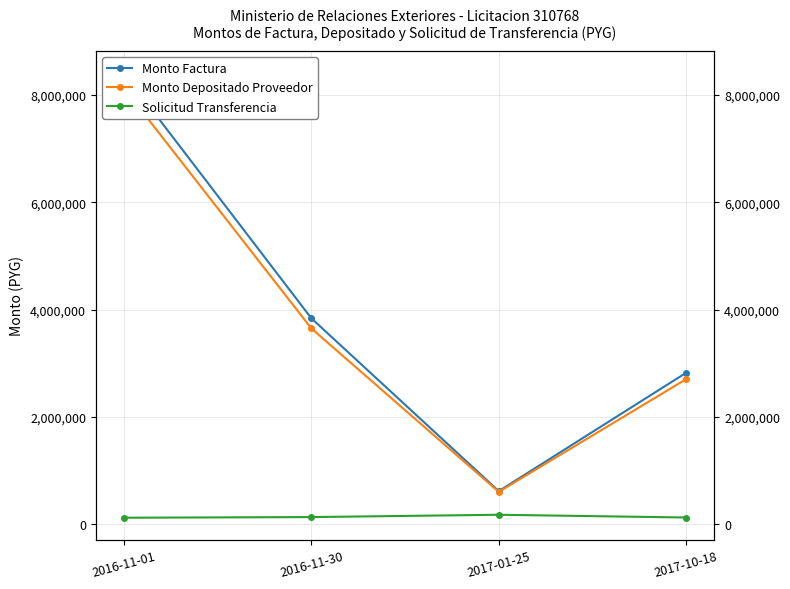

Where is Monto Depositado Proveedor nearest to the value 4367420?

2016-11-30